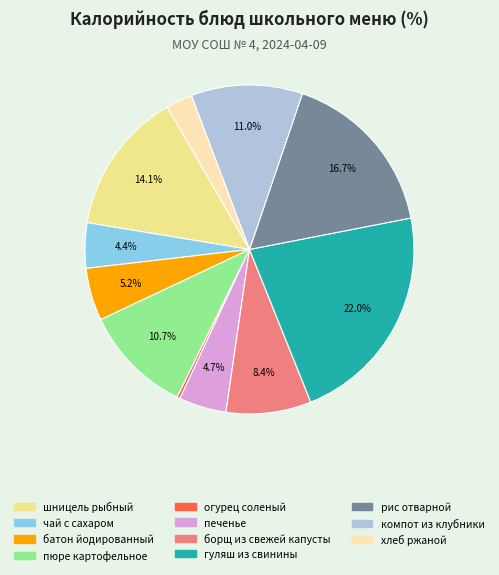

Does борщ из свежей капусты account for over 50% of the chart?

No